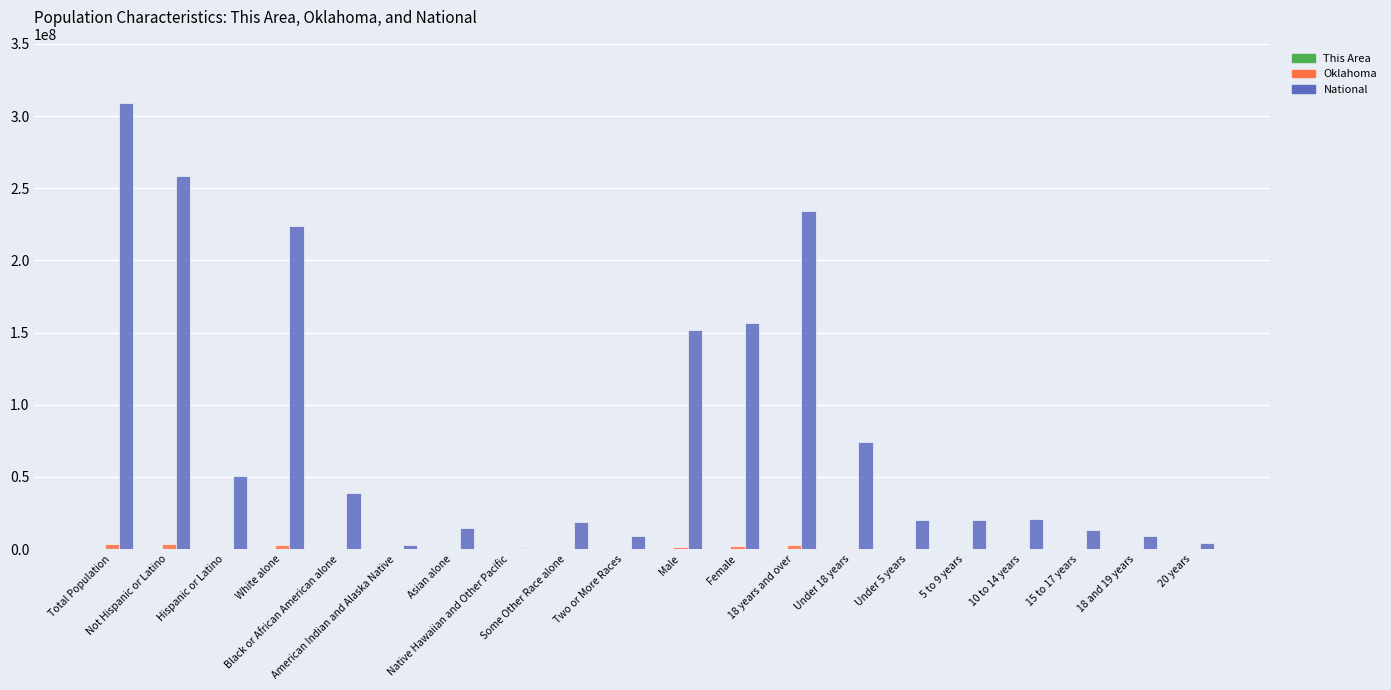

Which series has the largest total across all categories?

National